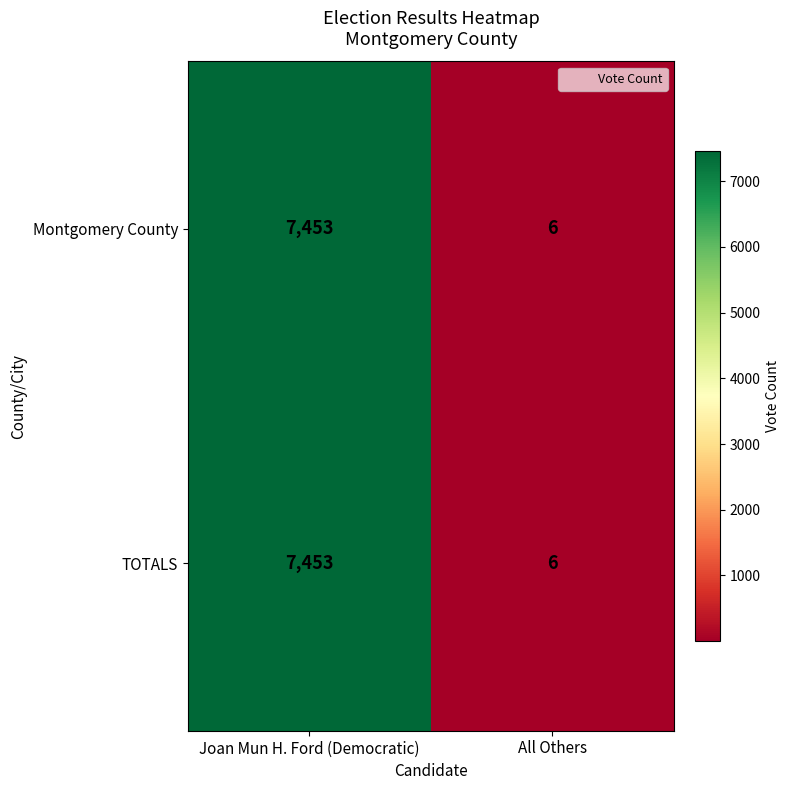

List the labels in order of TOTALS value, largest first.

Joan Mun H. Ford (Democratic), All Others